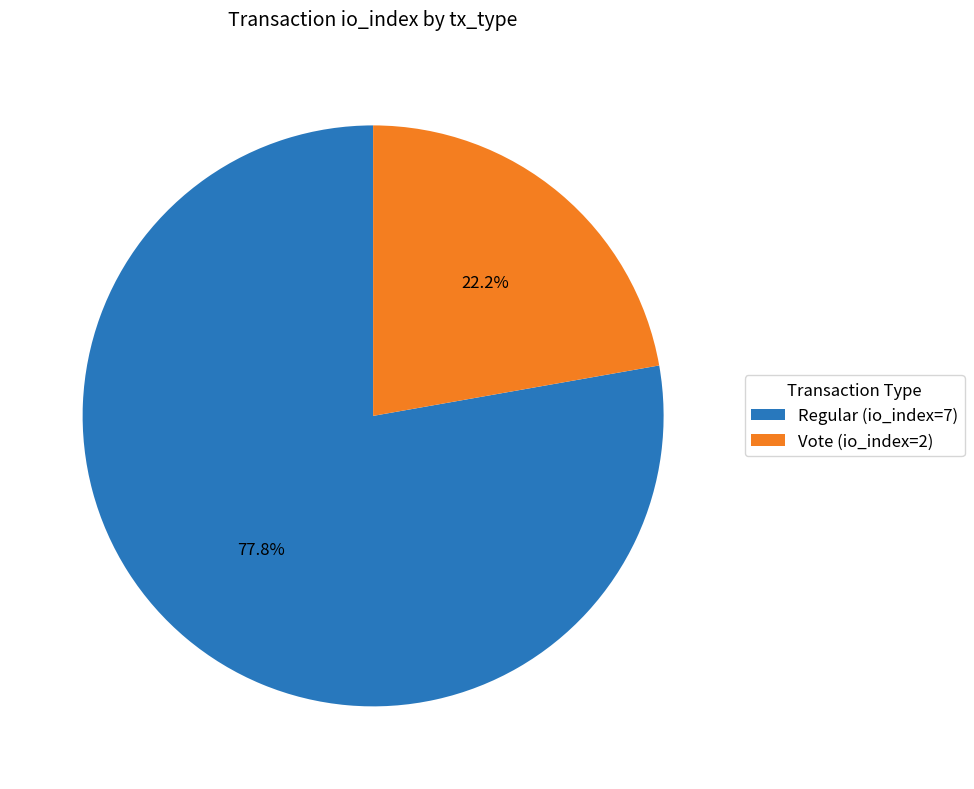

Which slice represents more than half of the pie?

Regular (io_index=7)